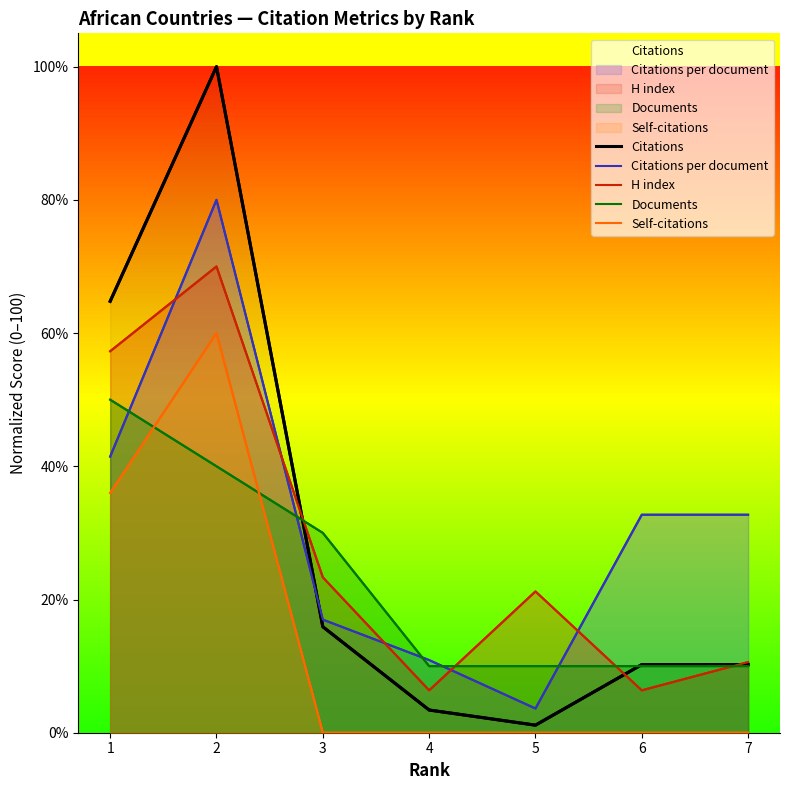

Does the chart have visible grid lines?

No